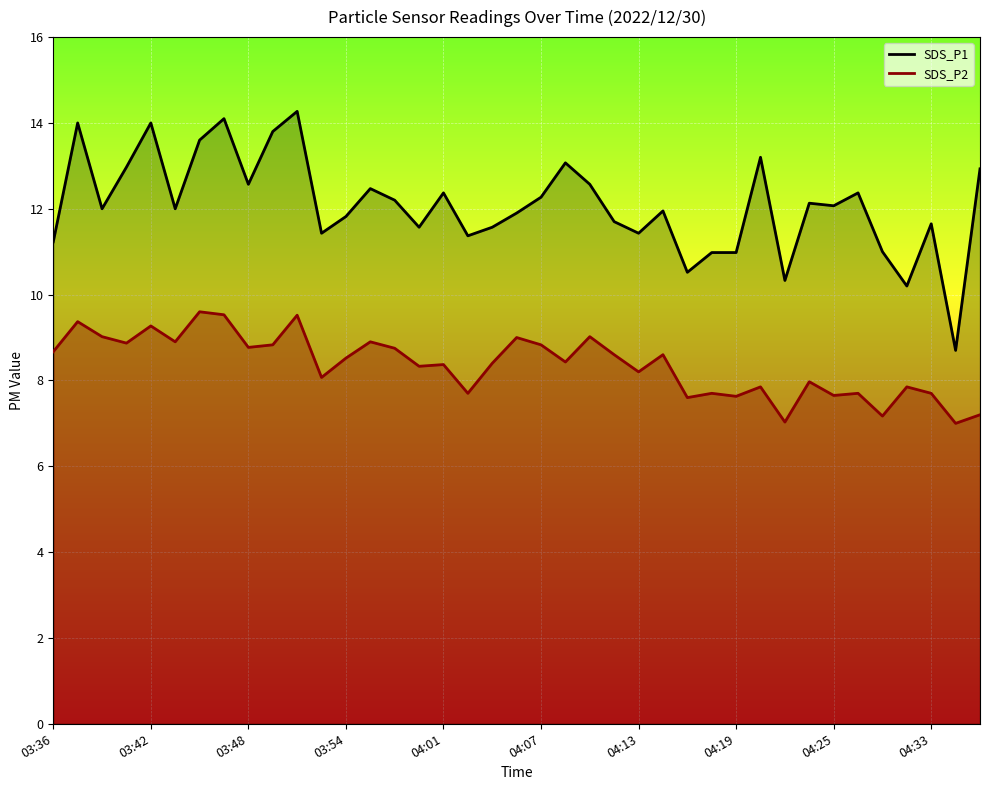

Reading left to right, extract all data points from this chart.

SDS_P1: 03:36=11.2	03:37=14.0	03:39=12.0	03:41=13.0	03:42=14.0	03:44=12.0	03:45=13.6	03:47=14.1	03:48=12.6	03:50=13.8	03:51=14.3	03:53=11.4	03:54=11.8	03:56=12.5	03:57=12.2	03:59=11.6	04:01=12.4	04:02=11.4	04:04=11.6	04:05=11.9	04:07=12.3	04:08=13.1	04:10=12.6	04:11=11.7	04:13=11.4	04:14=11.9	04:16=10.5	04:17=11.0	04:19=11.0	04:20=13.2	04:22=10.3	04:23=12.1	04:25=12.1	04:27=12.4	04:28=11.0	04:30=10.2	04:33=11.7	04:34=8.7	04:59=12.9
SDS_P2: 03:36=8.7	03:37=9.4	03:39=9.0	03:41=8.9	03:42=9.3	03:44=8.9	03:45=9.6	03:47=9.5	03:48=8.8	03:50=8.8	03:51=9.5	03:53=8.1	03:54=8.5	03:56=8.9	03:57=8.8	03:59=8.3	04:01=8.4	04:02=7.7	04:04=8.4	04:05=9.0	04:07=8.8	04:08=8.4	04:10=9.0	04:11=8.6	04:13=8.2	04:14=8.6	04:16=7.6	04:17=7.7	04:19=7.6	04:20=7.8	04:22=7.0	04:23=8.0	04:25=7.7	04:27=7.7	04:28=7.2	04:30=7.8	04:33=7.7	04:34=7.0	04:59=7.2